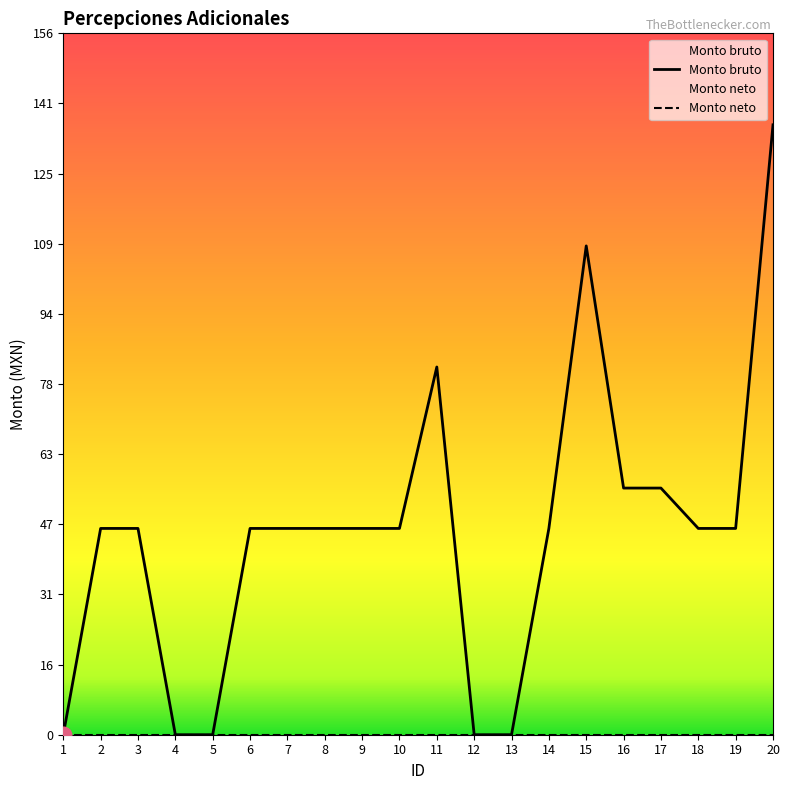

The value at 10 is 46. True or false?

True